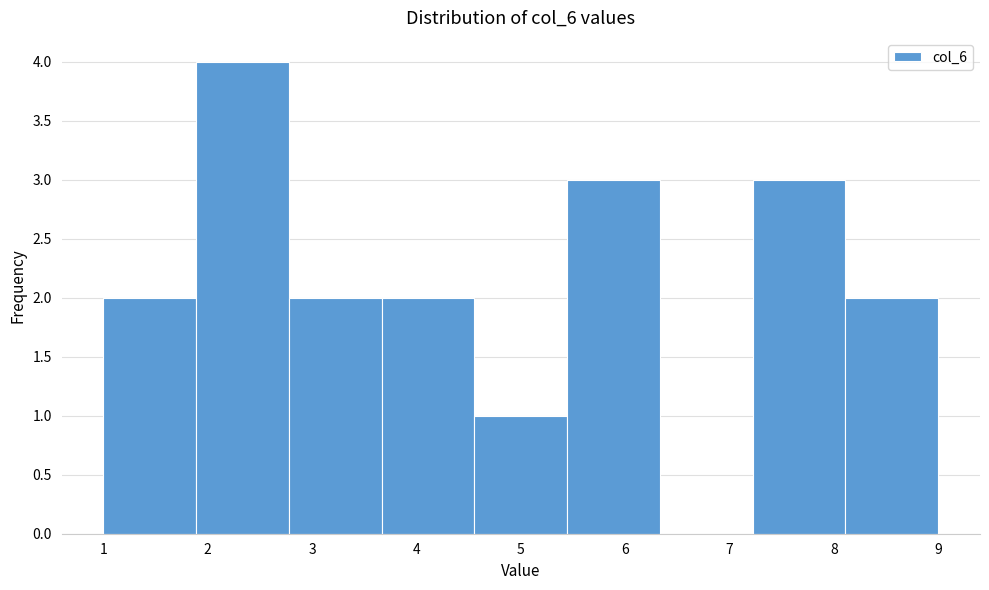

Which range on the x-axis has the tallest bar?

1.9 to 2.8